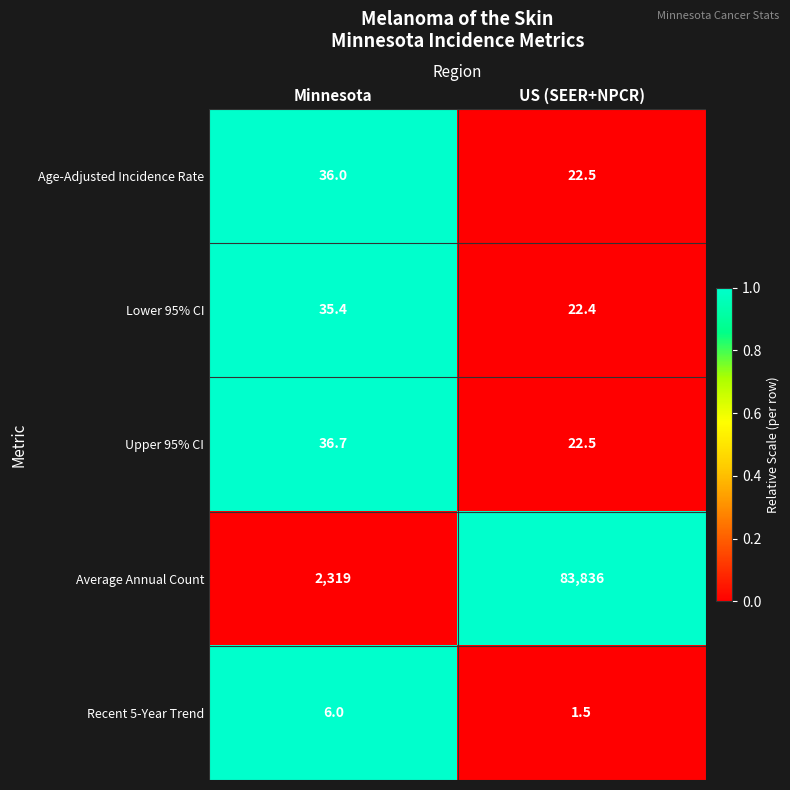

At which label is Average Annual Count closest to 43077?

Minnesota